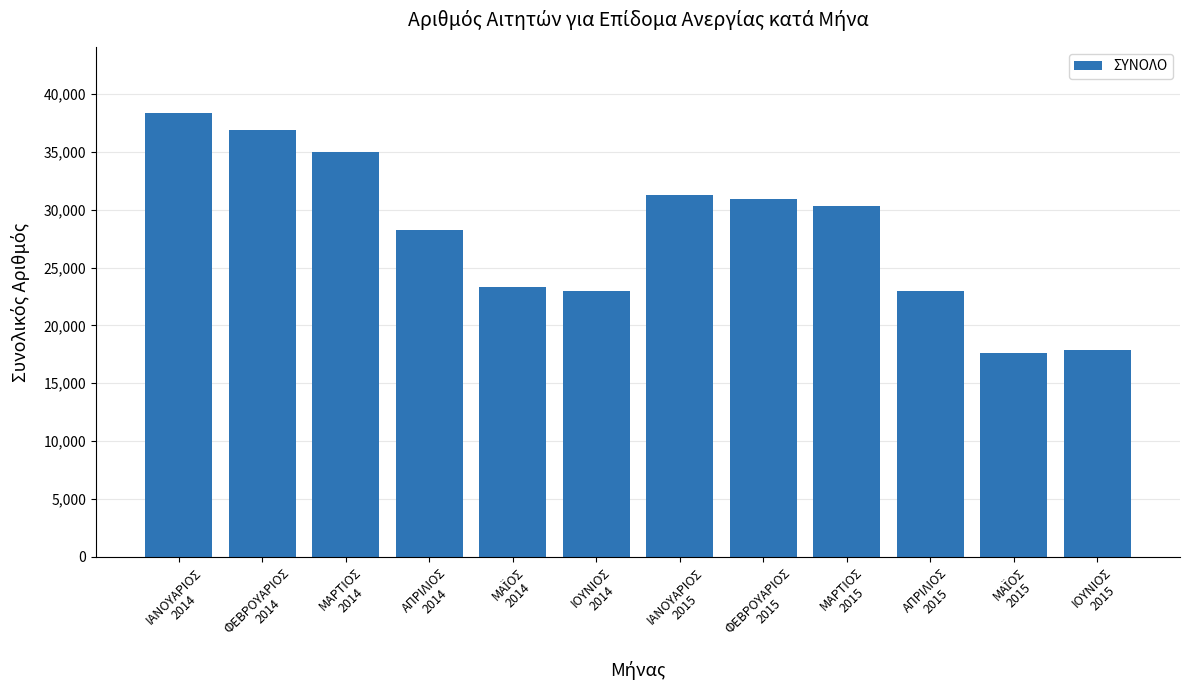

The value at ΑΠΡΙΛΙΟΣ
2015 is 22988. True or false?

True